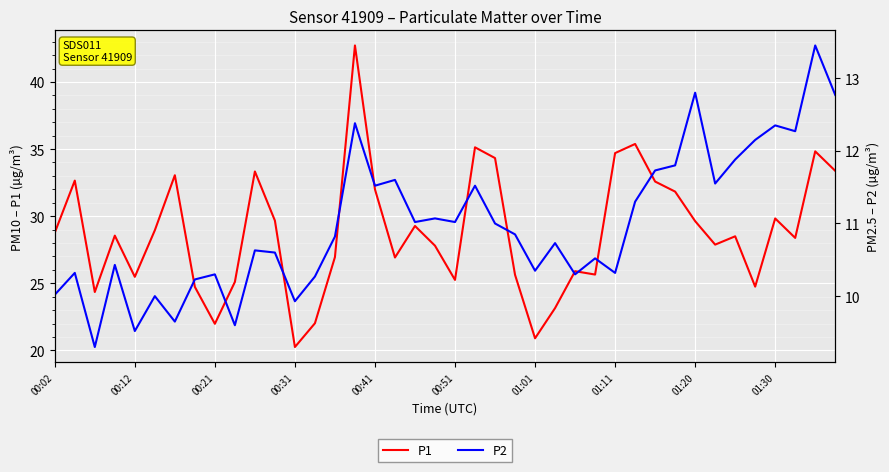

True or false: P1 has a value of 56.5 at 30.

False